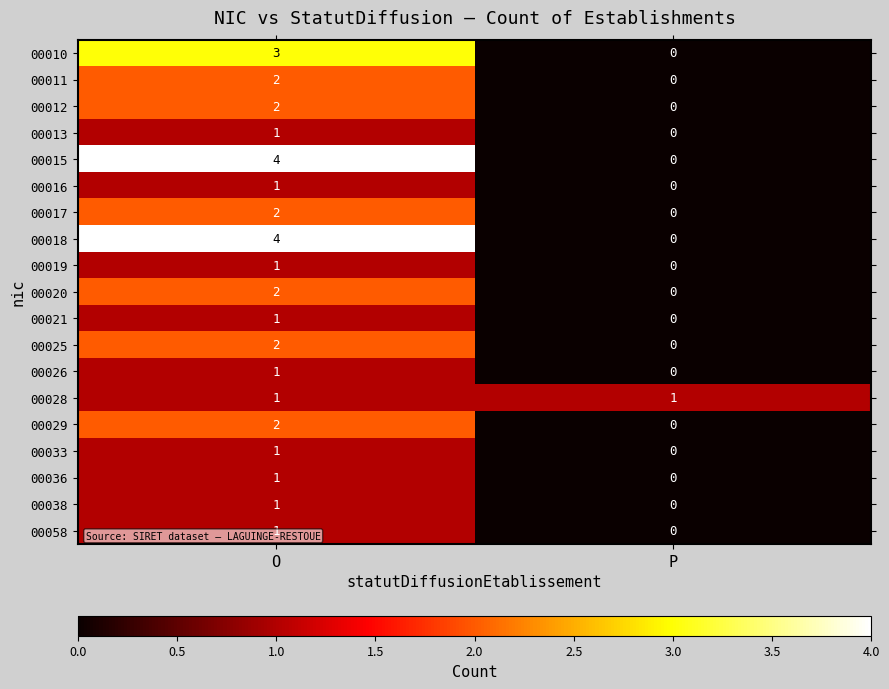

List the labels in order of 00010 value, largest first.

O, P